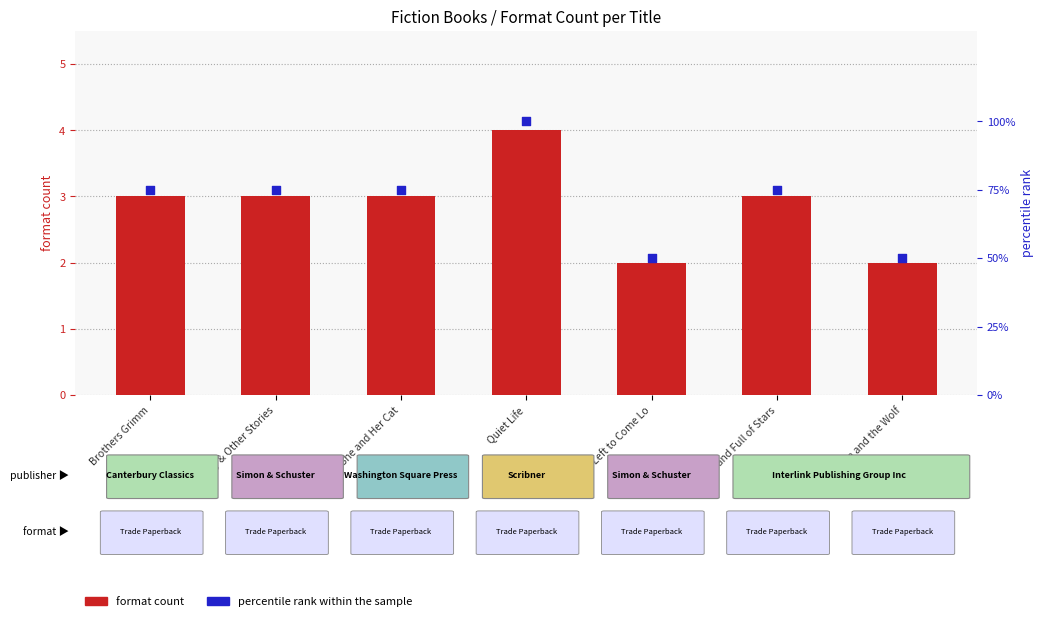

Which series has the largest total across all categories?

percentile rank within the sample